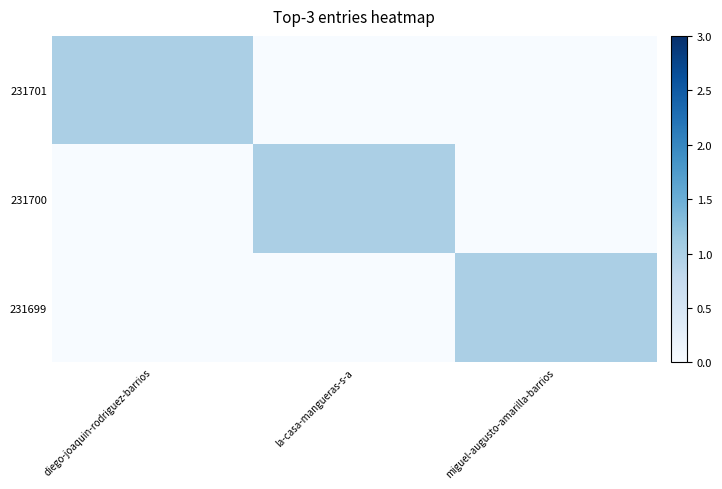

Reading right to left, extract all data points from this chart.

231701: miguel-augusto-amarilla-barrios=0	la-casa-mangueras-s-a=0	diego-joaquin-rodriguez-barrios=1
231700: miguel-augusto-amarilla-barrios=0	la-casa-mangueras-s-a=1	diego-joaquin-rodriguez-barrios=0
231699: miguel-augusto-amarilla-barrios=1	la-casa-mangueras-s-a=0	diego-joaquin-rodriguez-barrios=0